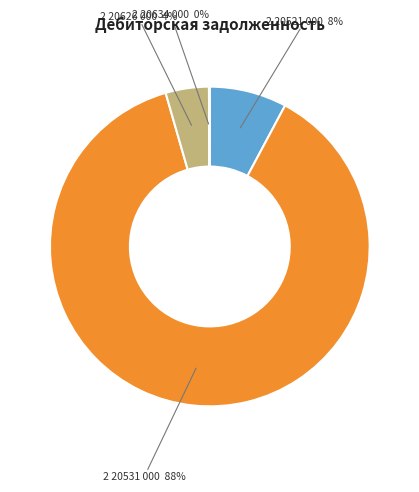

To the nearest percent, what is the average slice percentage?

25%